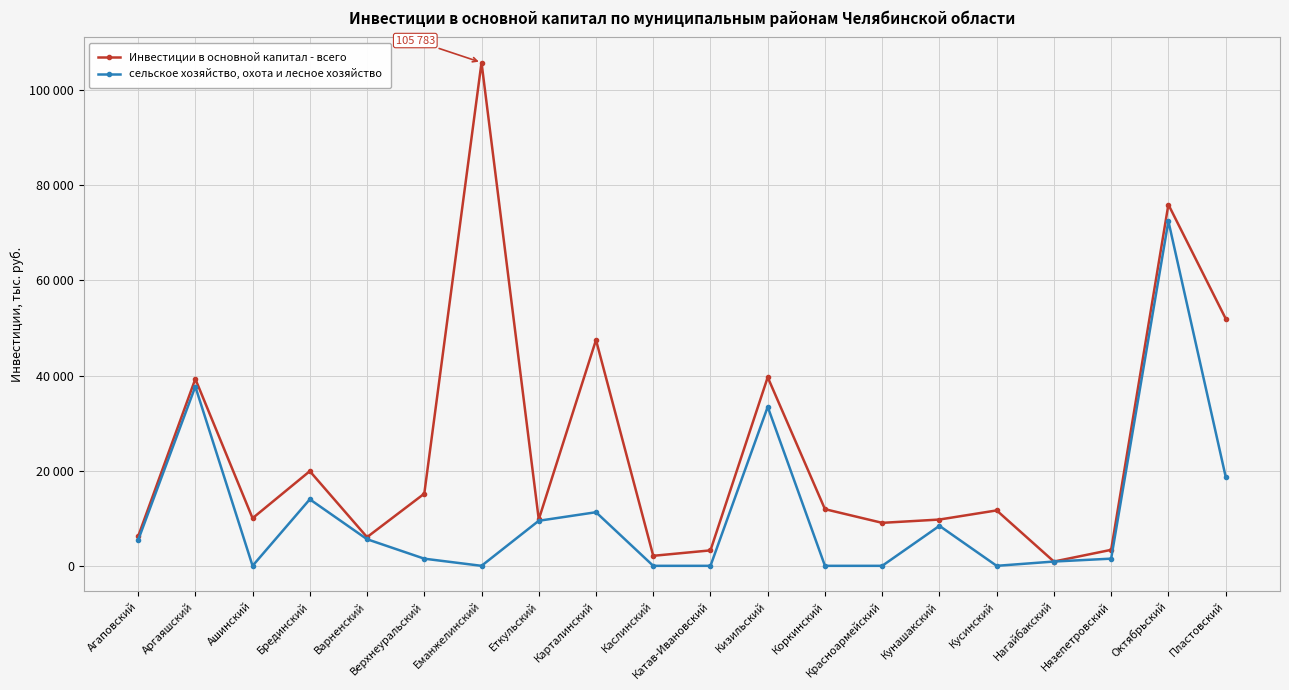

What position from the right is Варненский?

16